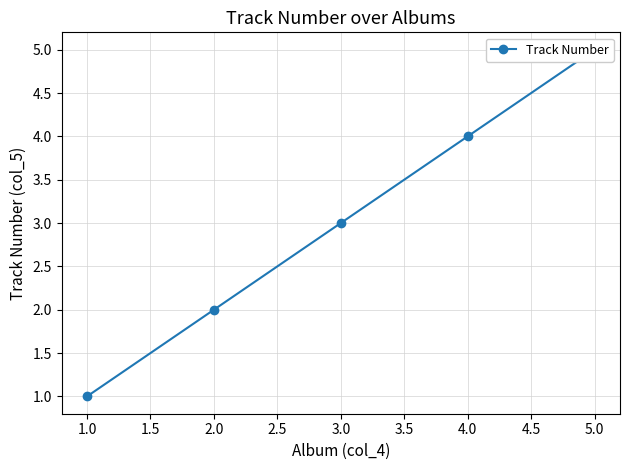

Does the chart display data point markers on the line(s)?

Yes